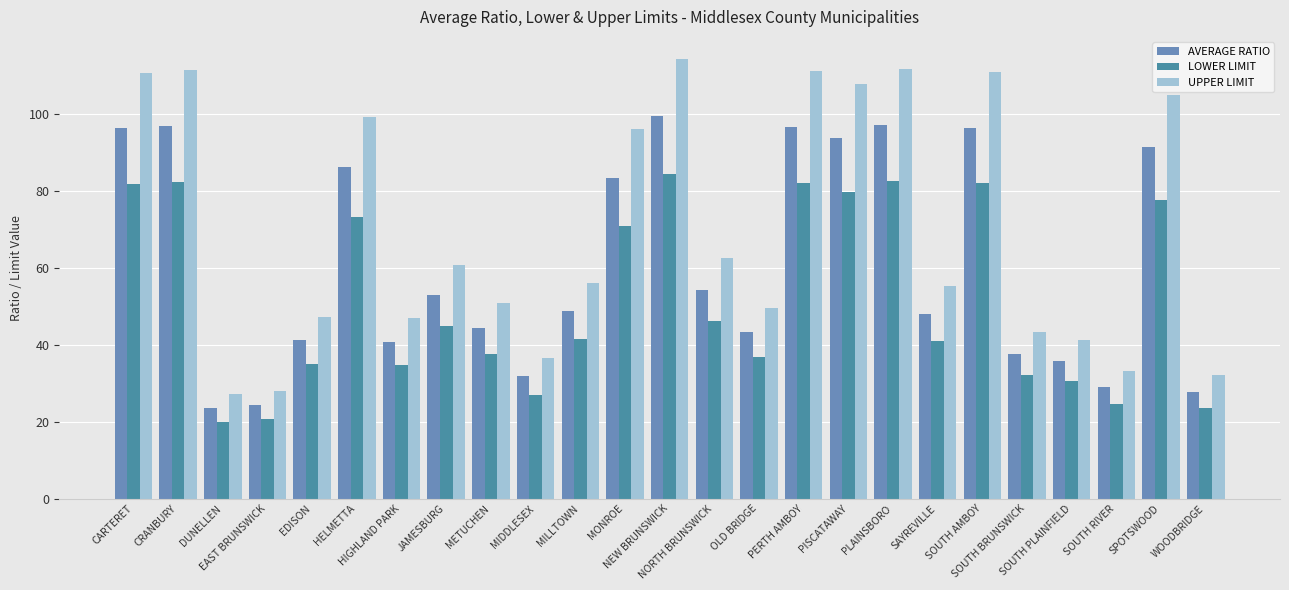

What is the label of the 11th bar from the left?

MILLTOWN